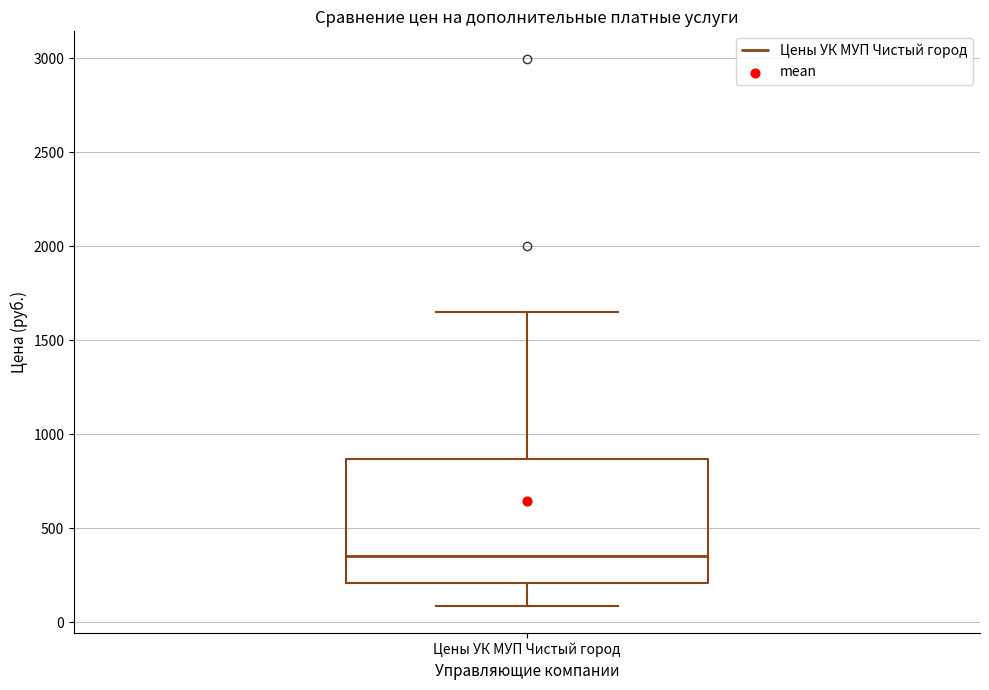

Transcribe this box plot: give where the median line is, the range the box spans, and where the two whiskers end, as read against the y-axis. The values are not printed on the chart, so give them approximately, as read against the axis.

median 350, box 200 to 850, whiskers 100 to 1650